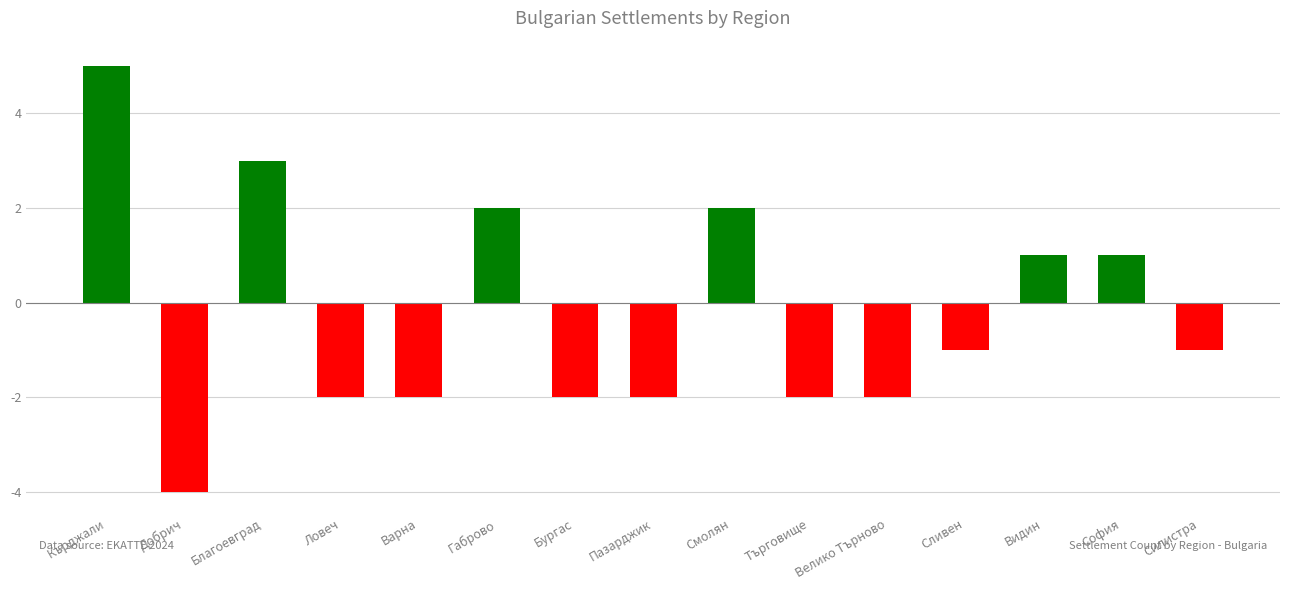

What is the difference between the values at Видин and Варна?

3